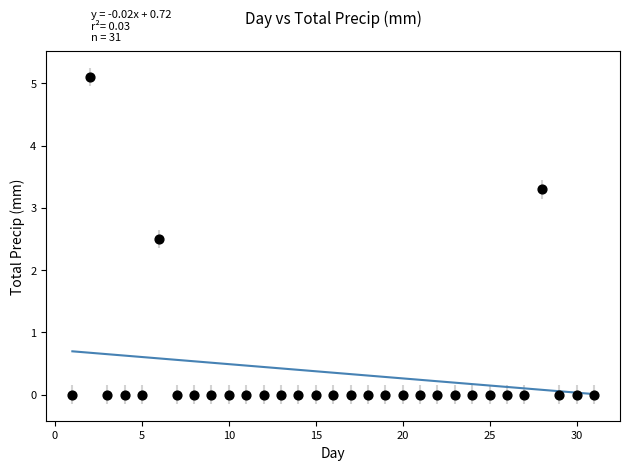

What Y value in the scatter plot is closest to 2?

2.5